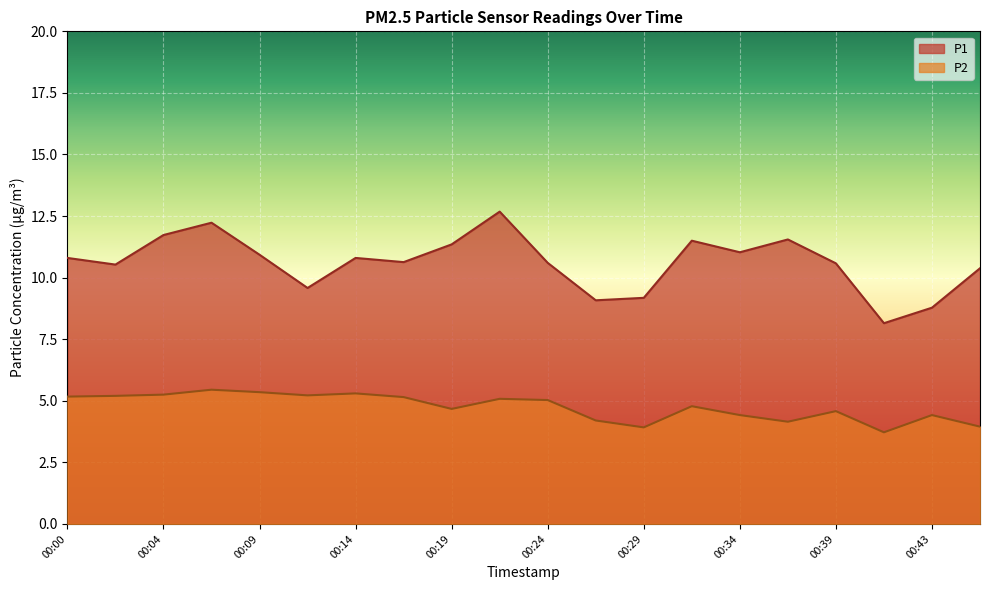

True or false: P1 and P2 intersect in this chart.

False